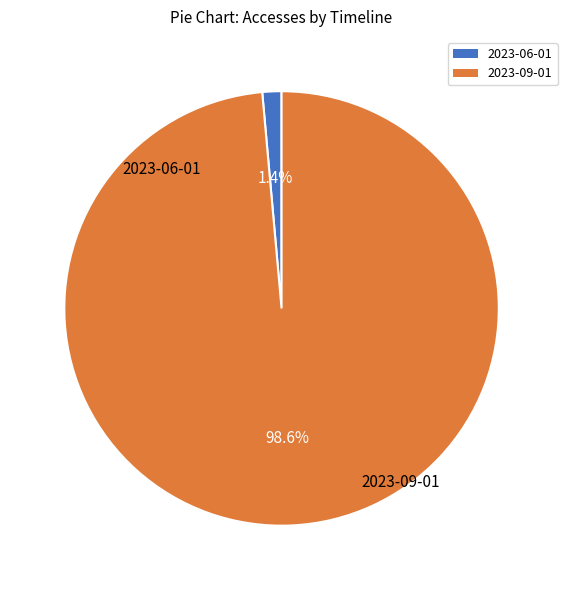

Which has a higher value, 2023-09-01 or 2023-06-01?

2023-09-01